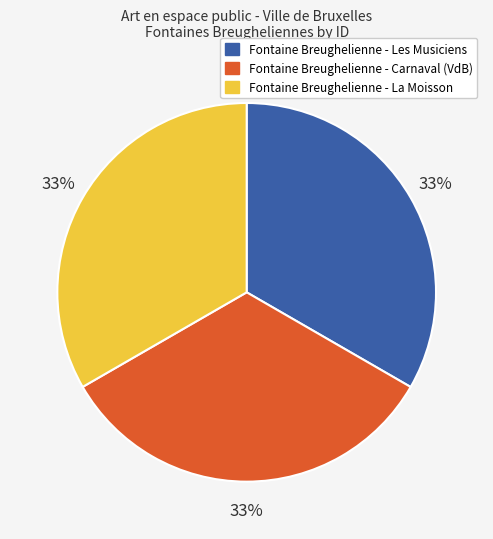

How many segments does this pie chart have?

3